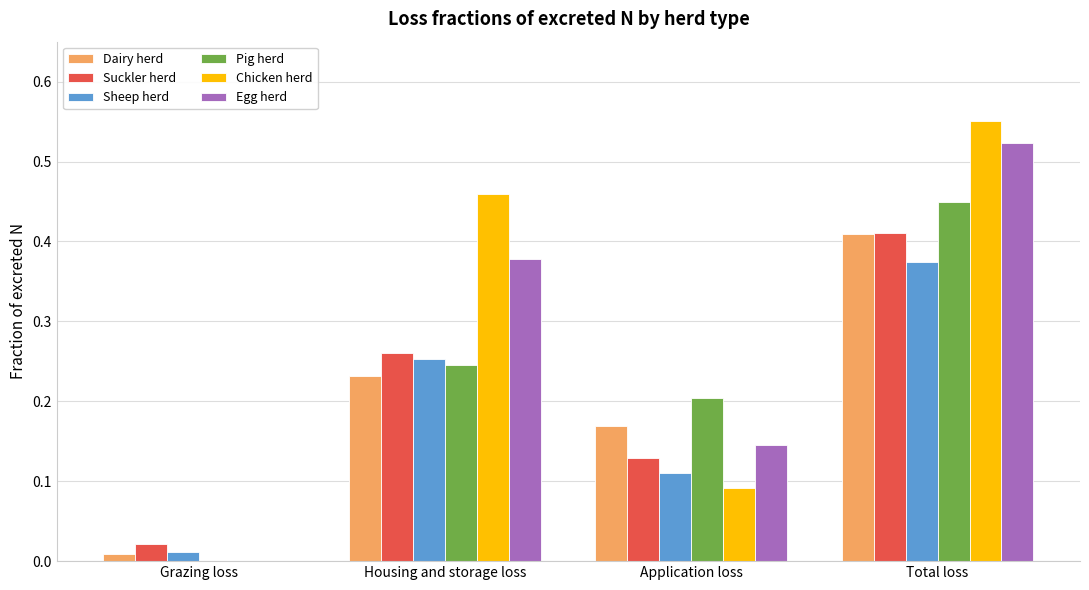

Which label corresponds to the largest value in the chart?

Total loss